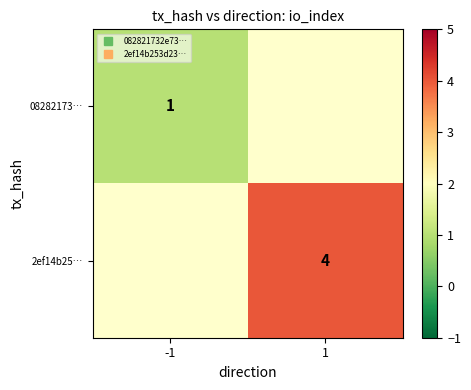

At which category does the chart reach its peak across all series?

1